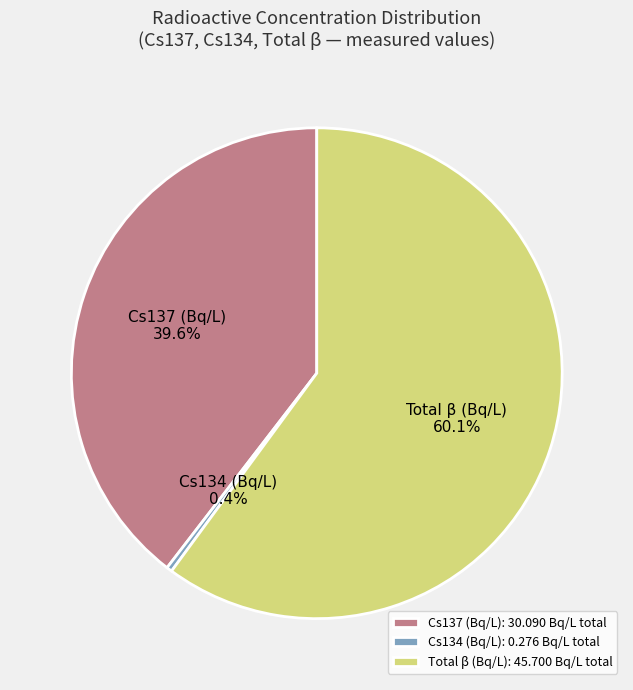

Between Cs134 (Bq/L) and Total β (Bq/L), which is larger?

Total β (Bq/L)